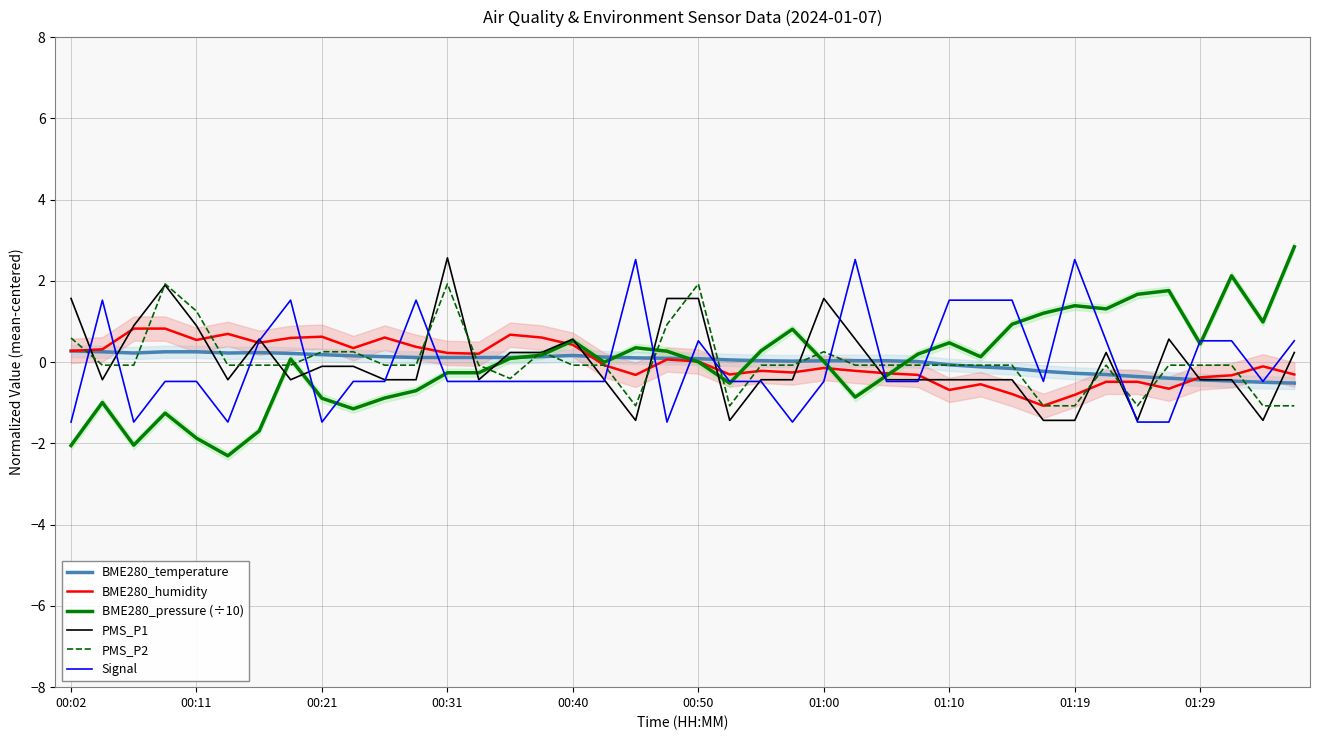

Reading left to right, transcribe all the data shown in this chart.

BME280_temperature: 0.3	0.3	0.2	0.3	0.3	0.2	0.2	0.2	0.2	0.2	0.1	0.1	0.1	0.1	0.1	0.1	0.2	0.1	0.1	0.1	0.1	0.1	0.0	0.0	0.0	0.0	0.0	0.0	-0.1	-0.1	-0.2	-0.2	-0.3	-0.3	-0.4	-0.4	-0.4	-0.5	-0.5	-0.5
BME280_humidity: 0.3	0.3	0.8	0.8	0.5	0.7	0.5	0.6	0.6	0.3	0.6	0.4	0.2	0.2	0.7	0.6	0.4	-0.1	-0.3	0.1	0.0	-0.3	-0.2	-0.3	-0.1	-0.2	-0.3	-0.3	-0.7	-0.5	-0.8	-1.1	-0.8	-0.5	-0.5	-0.7	-0.4	-0.3	-0.1	-0.3
BME280_pressure (÷10): -2.1	-1.0	-2.0	-1.3	-1.9	-2.3	-1.7	0.1	-0.9	-1.1	-0.9	-0.7	-0.3	-0.3	0.1	0.2	0.5	-0.0	0.4	0.3	0.0	-0.5	0.3	0.8	0.0	-0.9	-0.3	0.2	0.5	0.1	0.9	1.2	1.4	1.3	1.7	1.8	0.5	2.1	1.0	2.8
PMS_P1: 1.6	-0.4	0.9	1.9	0.9	-0.4	0.6	-0.4	-0.1	-0.1	-0.4	-0.4	2.6	-0.4	0.2	0.2	0.6	-0.4	-1.4	1.6	1.6	-1.4	-0.4	-0.4	1.6	0.6	-0.4	-0.4	-0.4	-0.4	-0.4	-1.4	-1.4	0.2	-1.4	0.6	-0.4	-0.4	-1.4	0.2
PMS_P2: 0.6	-0.1	-0.1	1.9	1.3	-0.1	-0.1	-0.1	0.3	0.3	-0.1	-0.1	1.9	-0.1	-0.4	0.3	-0.1	-0.1	-1.1	0.9	1.9	-1.1	-0.1	-0.1	0.3	-0.1	-0.1	-0.1	-0.1	-0.1	-0.1	-1.1	-1.1	-0.1	-1.1	-0.1	-0.1	-0.1	-1.1	-1.1
Signal: -1.5	1.5	-1.5	-0.5	-0.5	-1.5	0.5	1.5	-1.5	-0.5	-0.5	1.5	-0.5	-0.5	-0.5	-0.5	-0.5	-0.5	2.5	-1.5	0.5	-0.5	-0.5	-1.5	-0.5	2.5	-0.5	-0.5	1.5	1.5	1.5	-0.5	2.5	0.5	-1.5	-1.5	0.5	0.5	-0.5	0.5